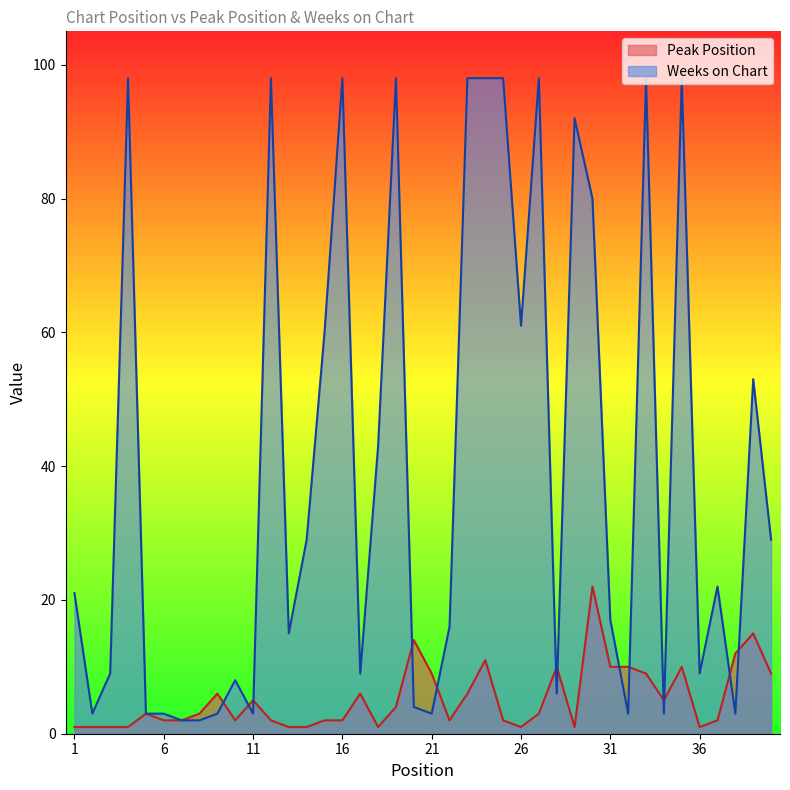

Does the chart display data point markers on the line(s)?

No